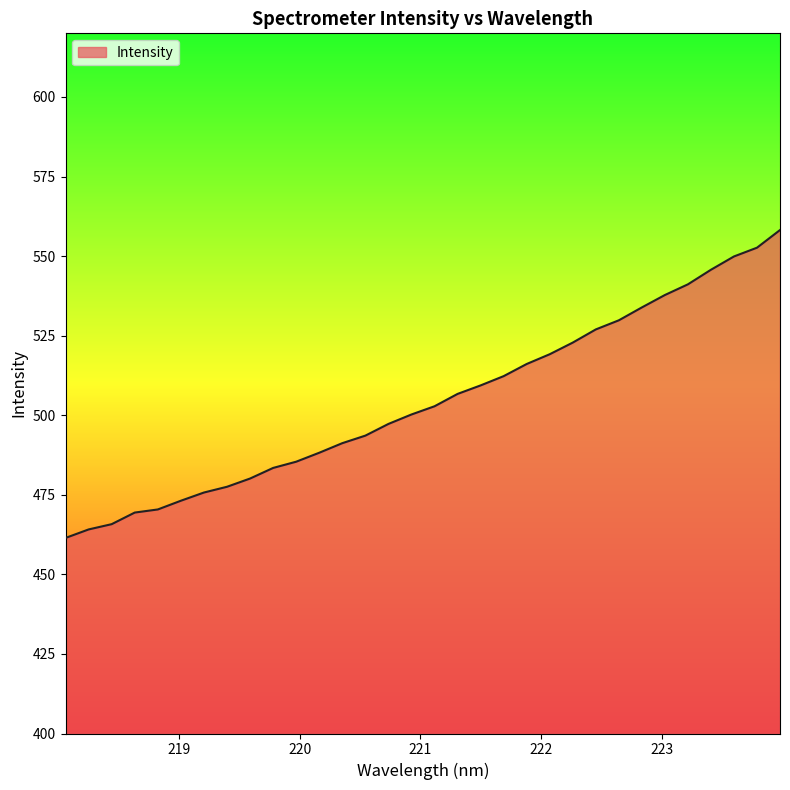

What is the smallest value displayed?

461.4